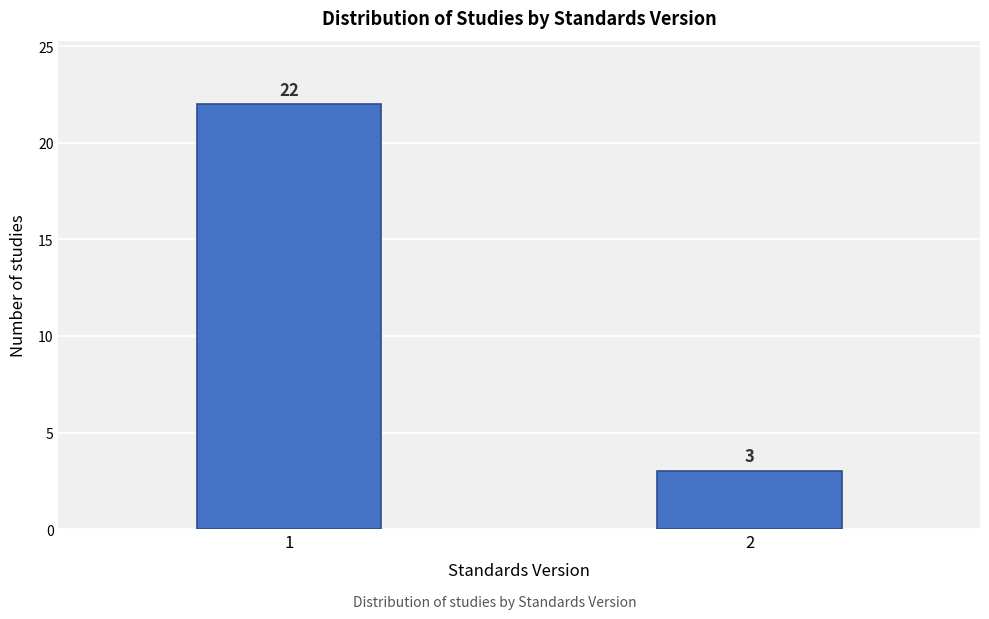

Reading left to right, list all the values displayed in this chart.

1=22	2=3